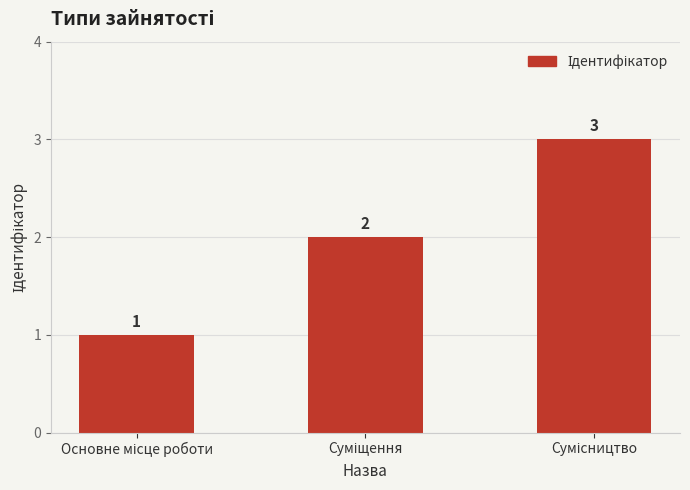

Reading left to right, list all the values displayed in this chart.

1	2	3